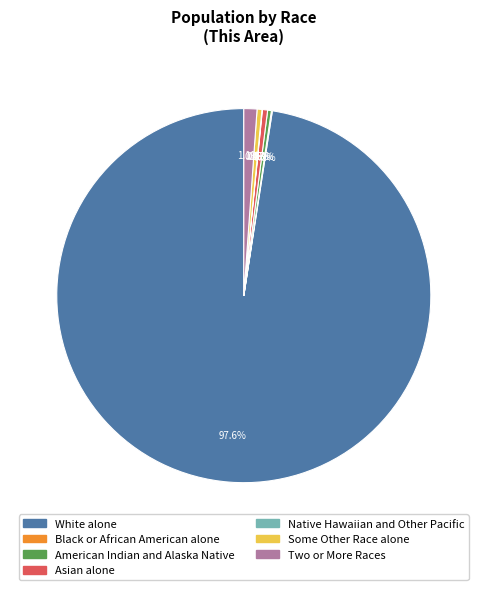

Is it true that White alone is 98% of the pie?

True